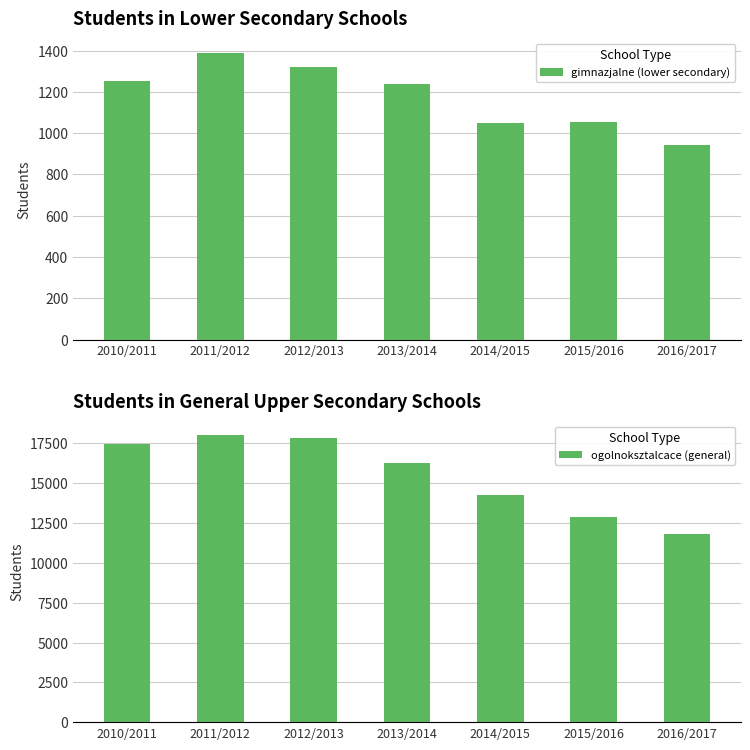

The ogolnoksztalcace (general) series shows 17470 at 2010/2011. True or false?

True